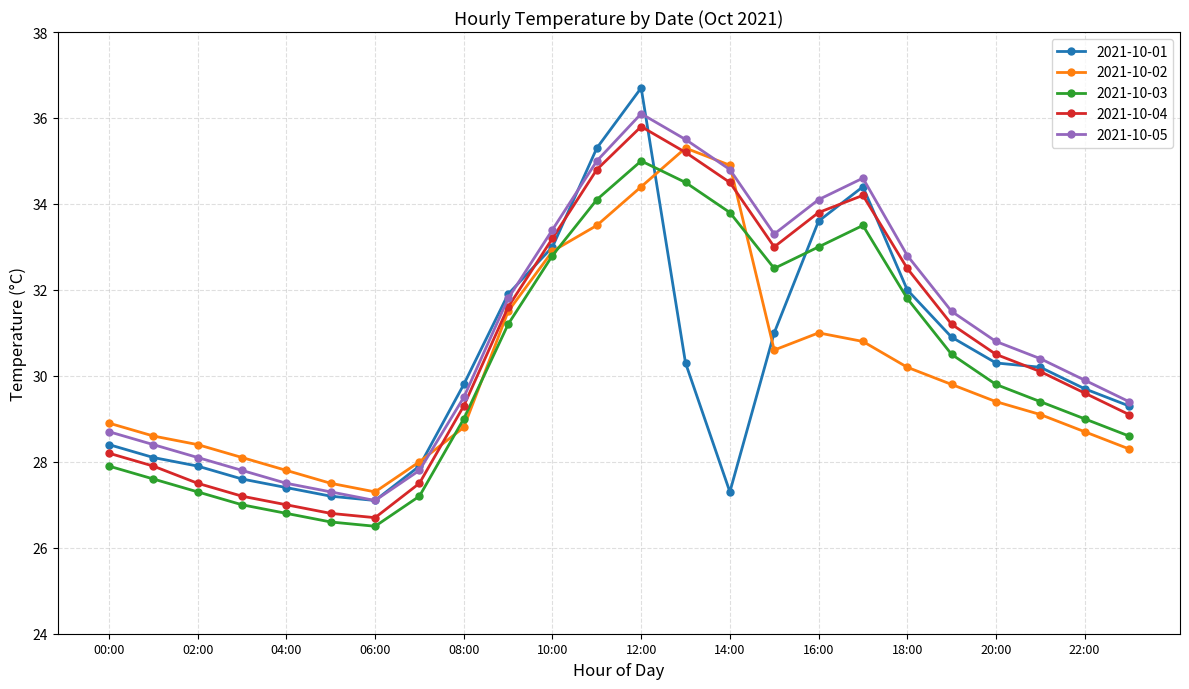

Which series has the largest range (max minus min)?

2021-10-01